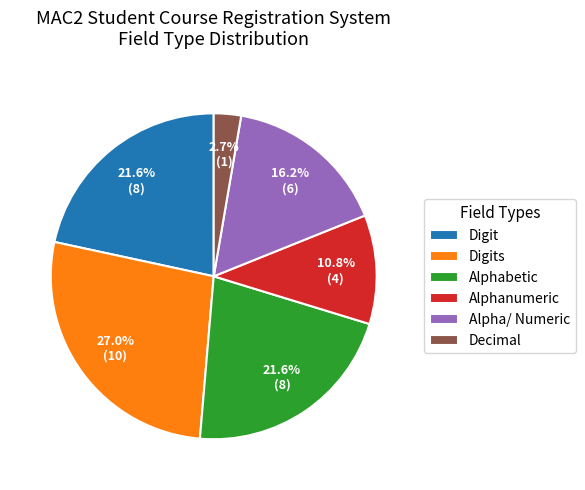

Is Digits the majority of the pie?

No